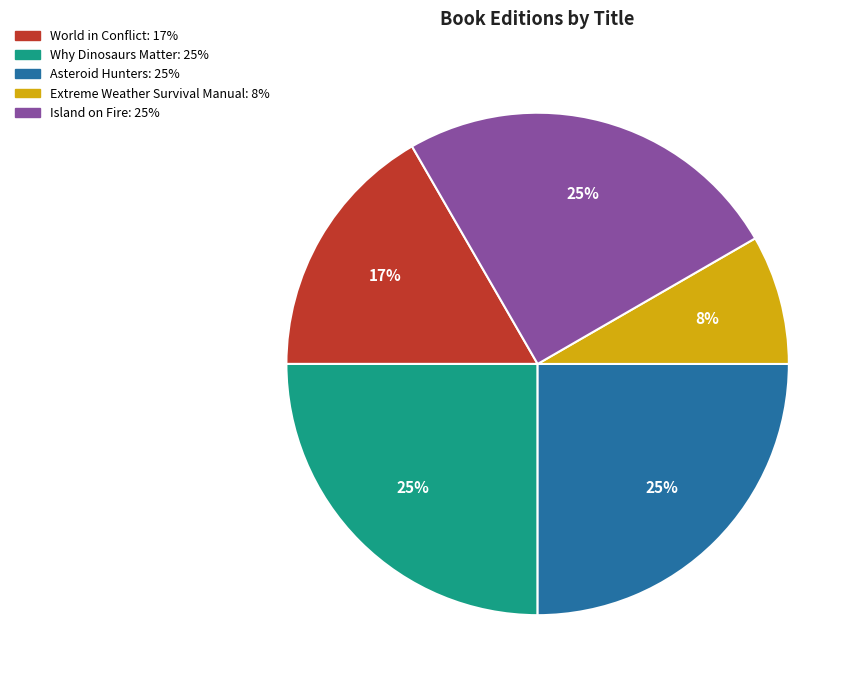

Which has a higher value, Why Dinosaurs Matter or Extreme Weather Survival Manual?

Why Dinosaurs Matter